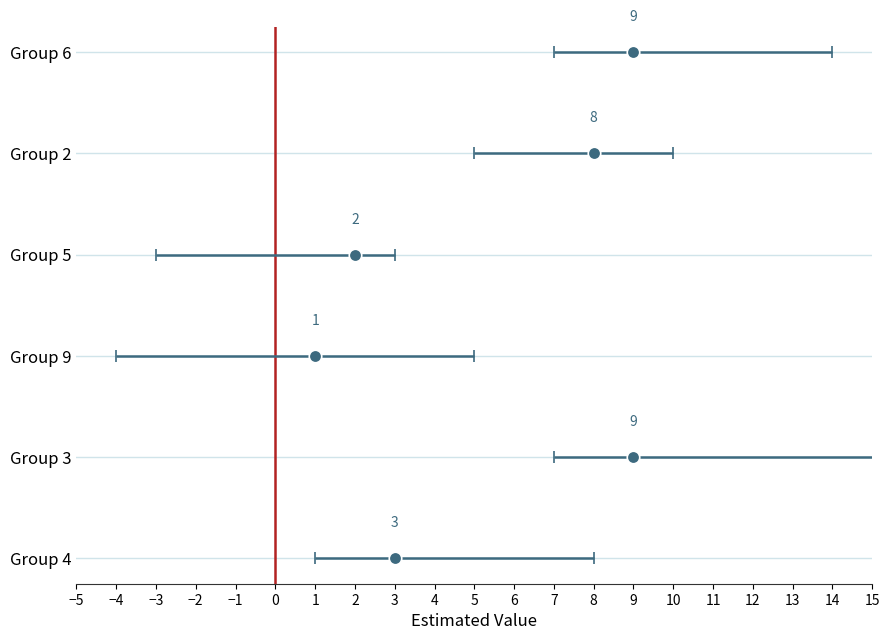

Does the chart contain stacked bars?

No